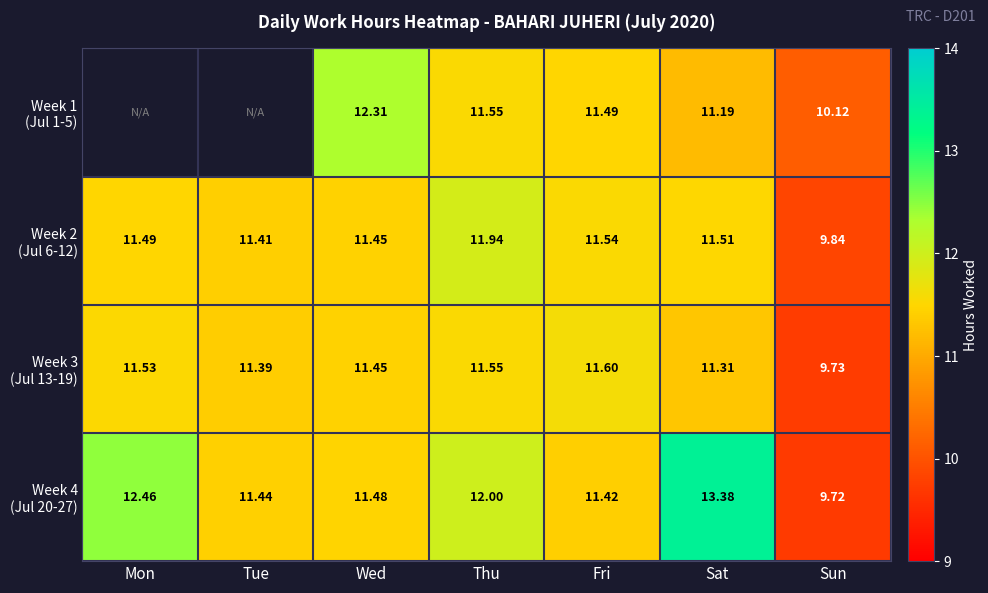

The value of Week 3 (Jul 13-19) at Wed is 11.4. True or false?

True